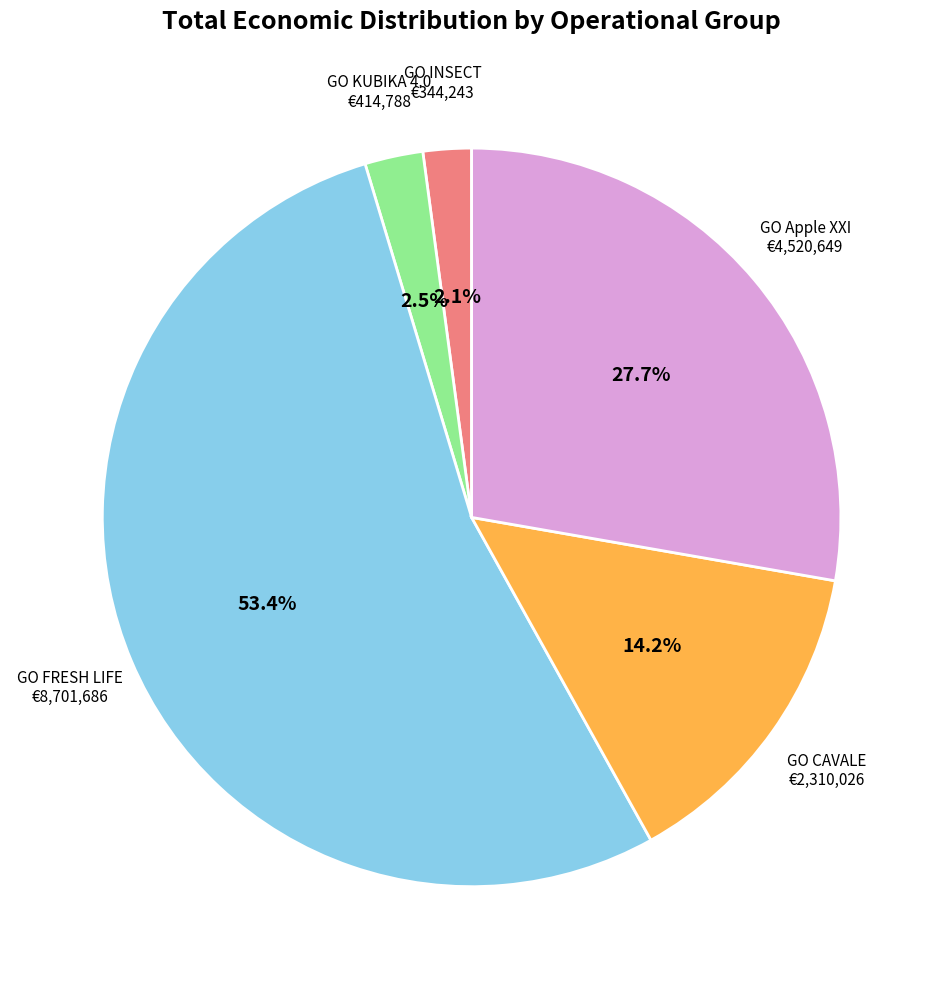

Which category has the biggest portion of the pie?

GO FRESH LIFE